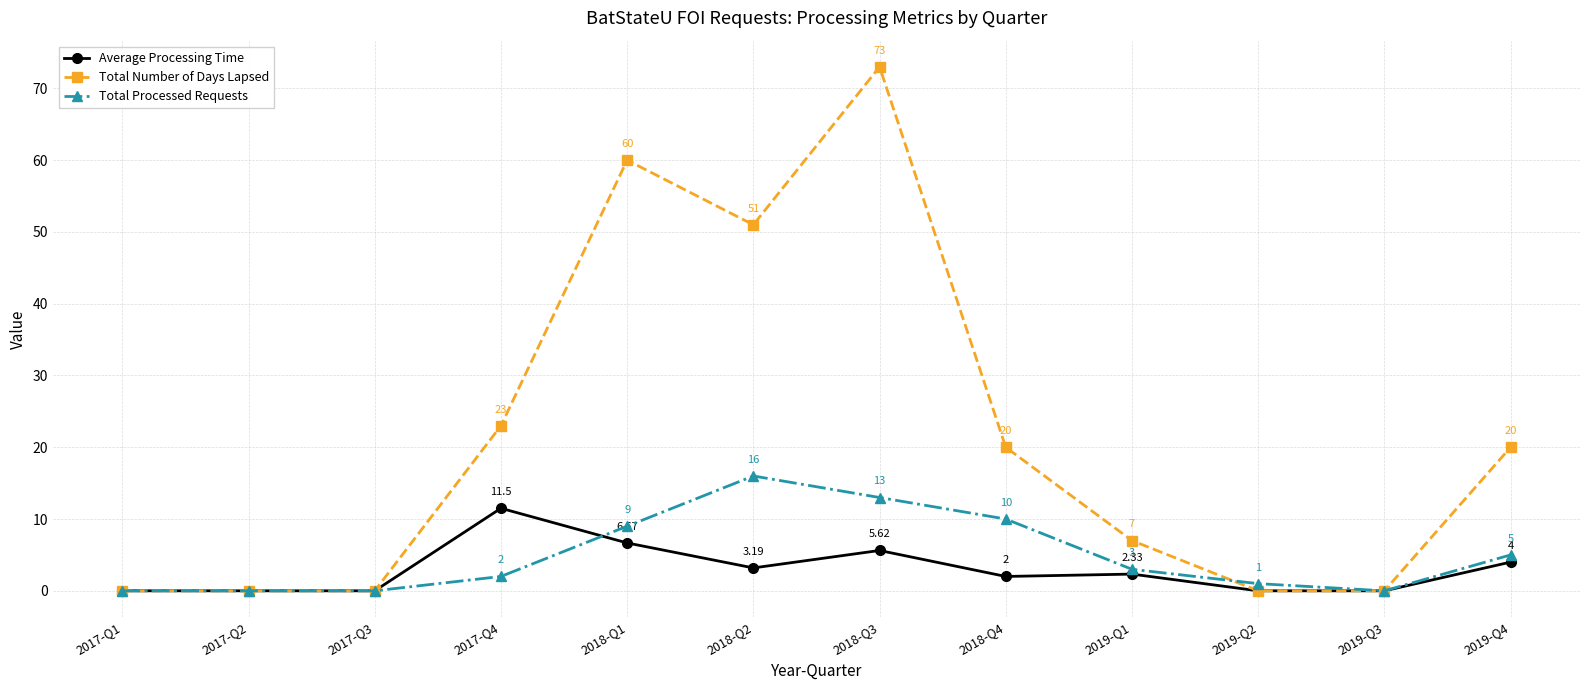

Does the chart display data point markers on the line(s)?

Yes